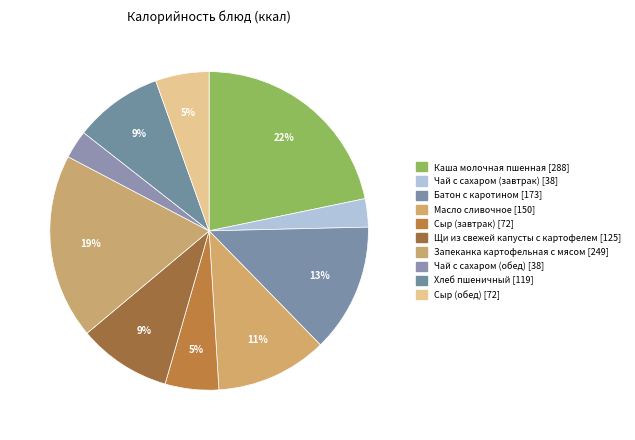

What percentage is the Масло сливочное slice, to the nearest percent?

11%